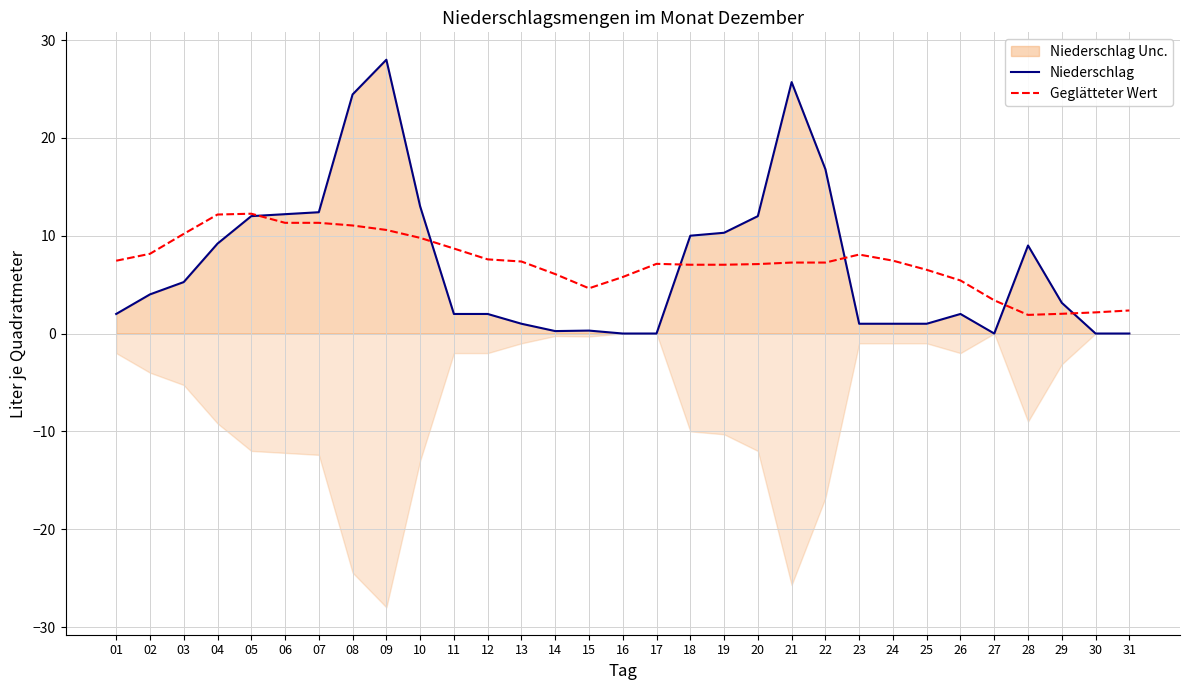

Reading right to left, list all the values displayed in this chart.

Niederschlag: 31=0.0	30=0.0	29=3.1	28=9.0	27=0.0	26=2.0	25=1.0	24=1.0	23=1.0	22=16.8	21=25.7	20=12.0	19=10.3	18=10.0	17=0.0	16=0.0	15=0.3	14=0.2	13=1.0	12=2.0	11=2.0	10=13.0	09=28.0	08=24.4	07=12.4	06=12.2	05=12.0	04=9.2	03=5.3	02=4.0	01=2.0
Geglätteter Wert: 31=2.4	30=2.2	29=2.0	28=1.9	27=3.4	26=5.4	25=6.5	24=7.4	23=8.1	22=7.3	21=7.3	20=7.1	19=7.0	18=7.0	17=7.1	16=5.8	15=4.6	14=6.1	13=7.4	12=7.6	11=8.7	10=9.8	09=10.6	08=11.0	07=11.3	06=11.3	05=12.2	04=12.2	03=10.2	02=8.2	01=7.4